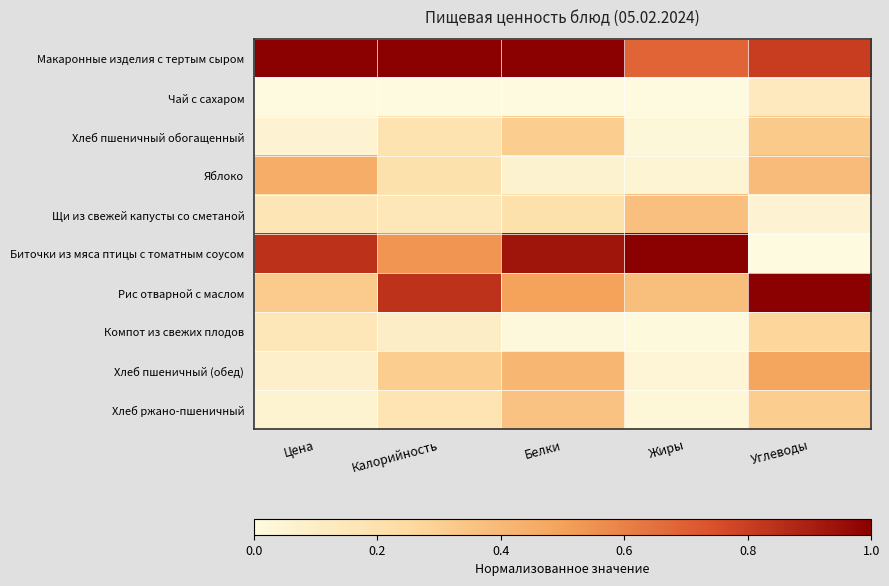

What is the maximum value shown in the chart?

1.0